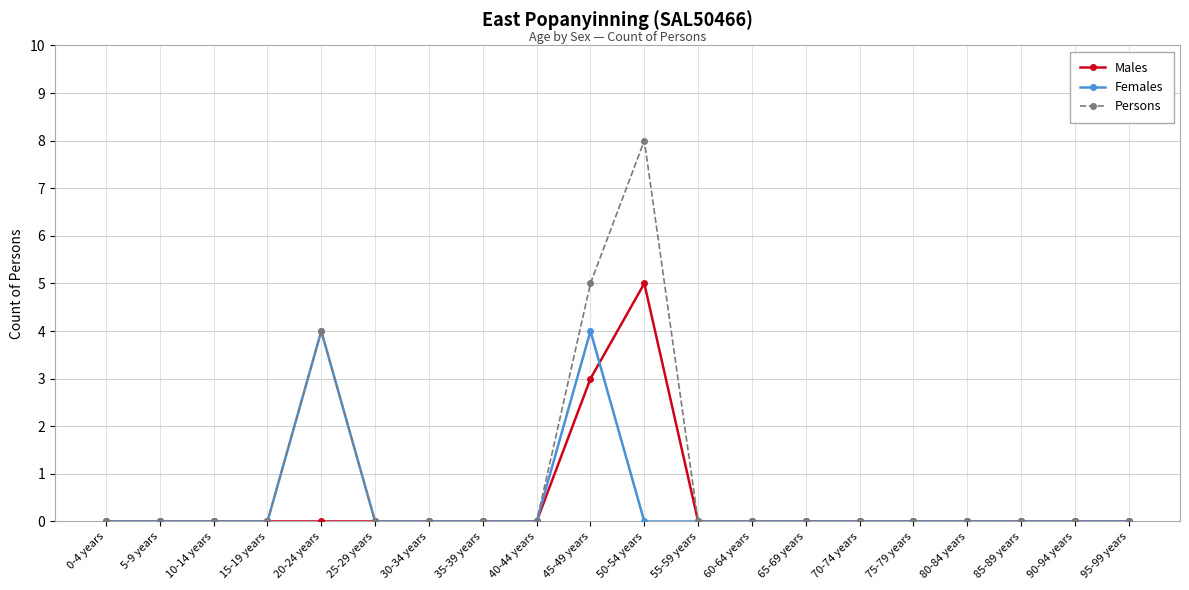

Which series has the largest total across all categories?

Persons